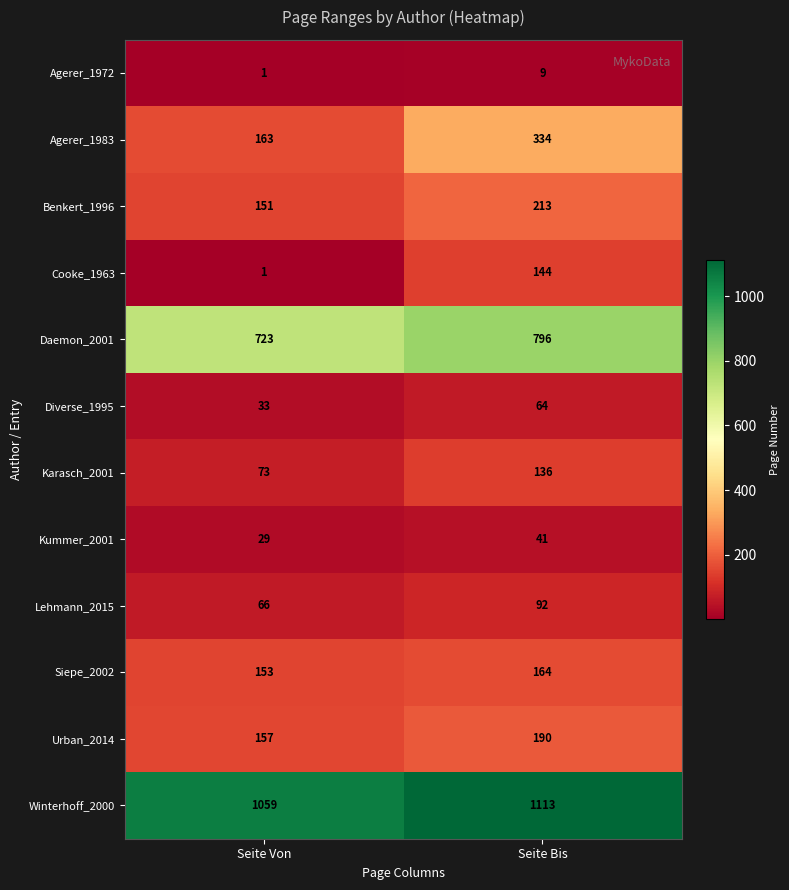

What is the average value of the Daemon_2001 series?

760